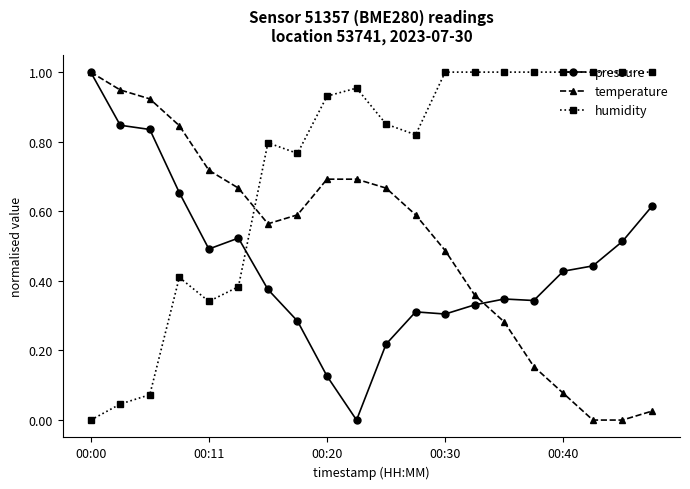

Which series has the largest total across all categories?

humidity